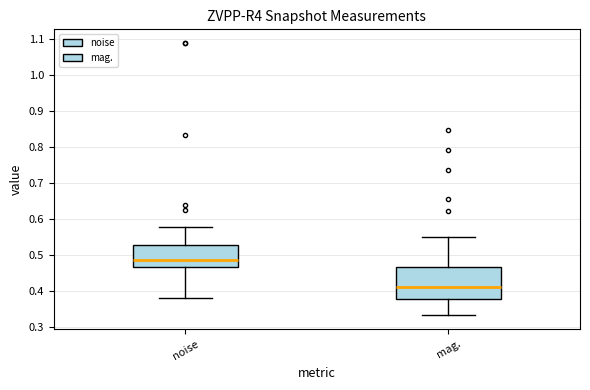

Where does the upper whisker of the box for noise end on the y-axis? The values are not printed on the chart, so give them approximately, as read against the axis.

0.58